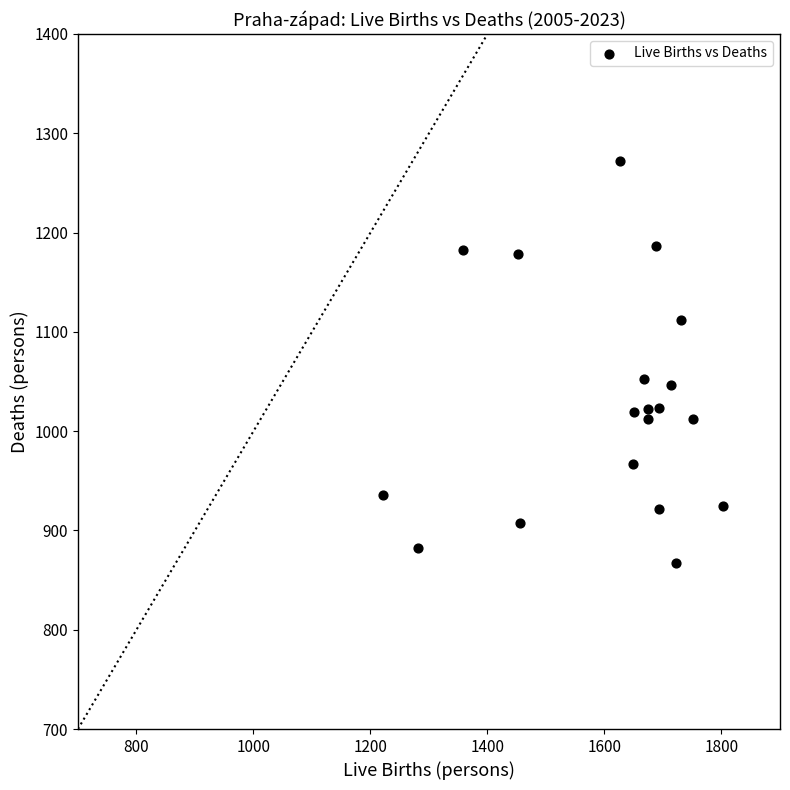

What is the range of X values (max minus min)?

581